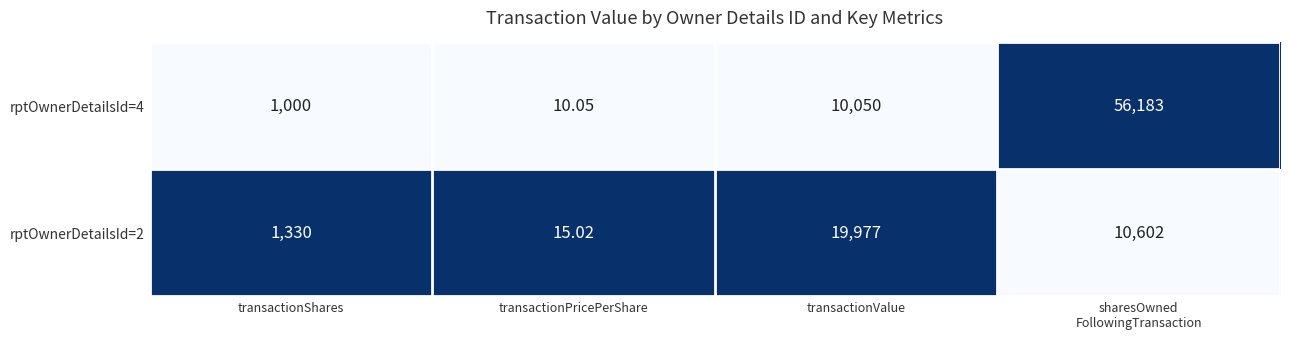

Rank the series by their maximum value, from highest to lowest.

rptOwnerDetailsId=4, rptOwnerDetailsId=2